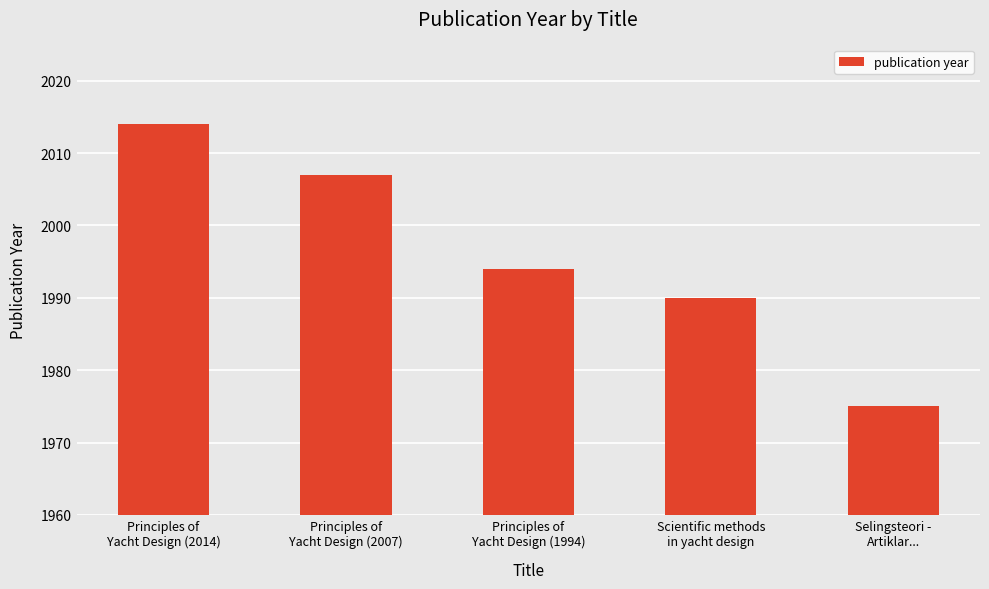

True or false: the data shows 3199 at Scientific methods
in yacht design.

False